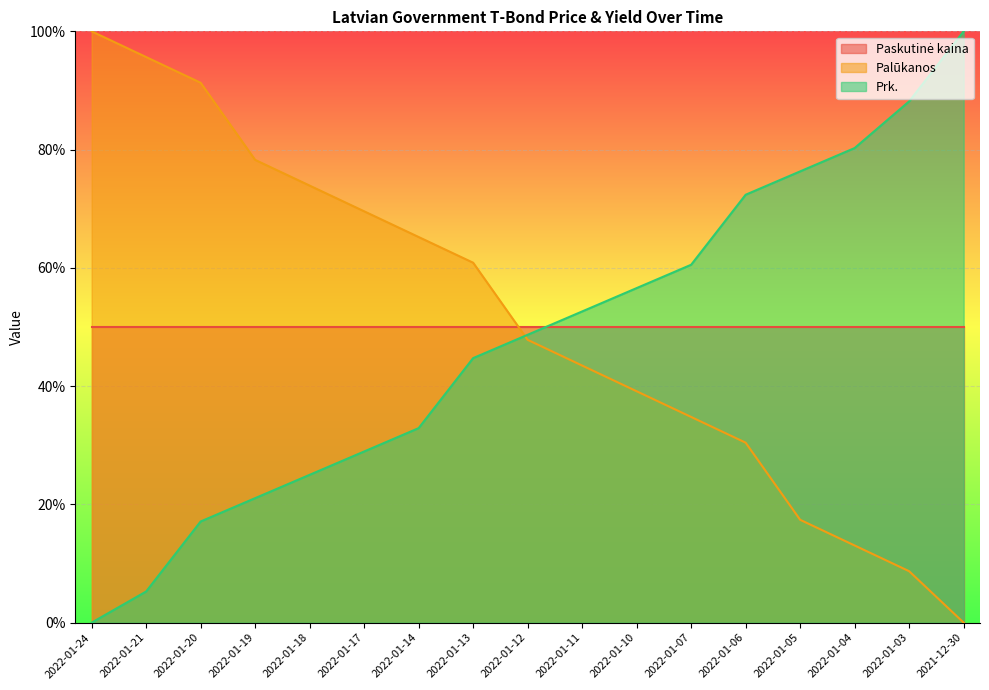

The Palūkanos series shows 8.1 at 2022-01-06. True or false?

False